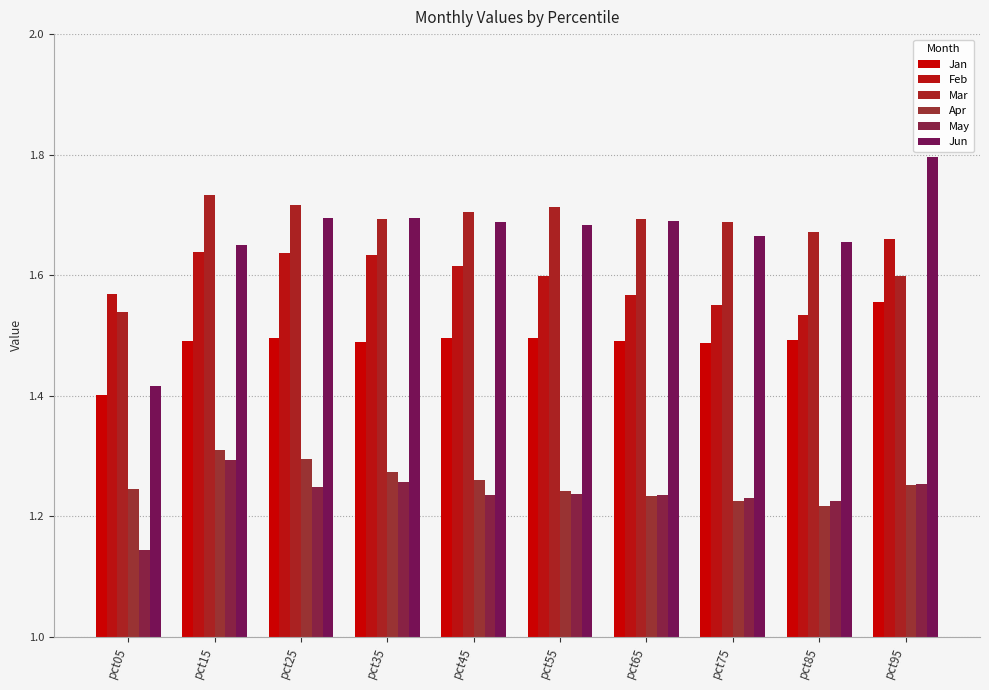

Count the Jun values in the range 1 to 2.

10